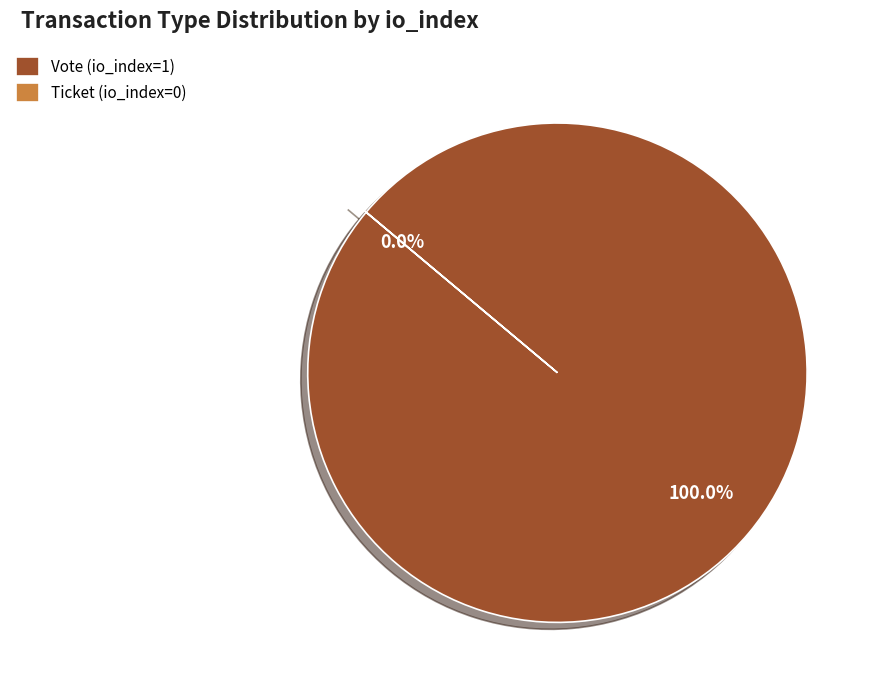

True or false: Vote (io_index=1) accounts for 100% of the total.

True